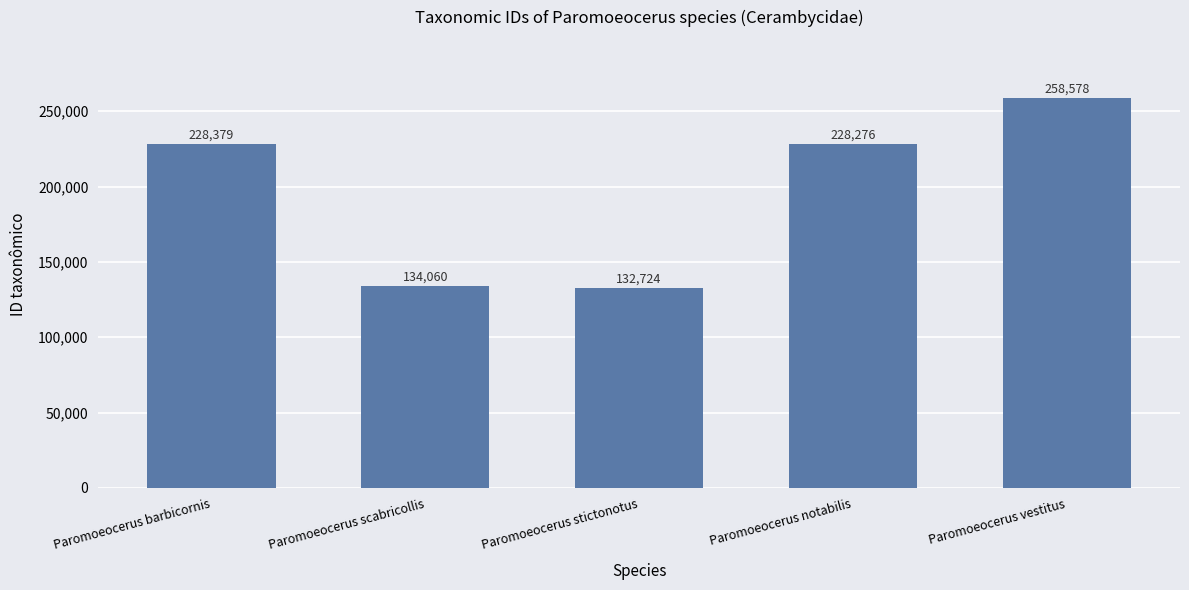

How many data points does each series have?

5